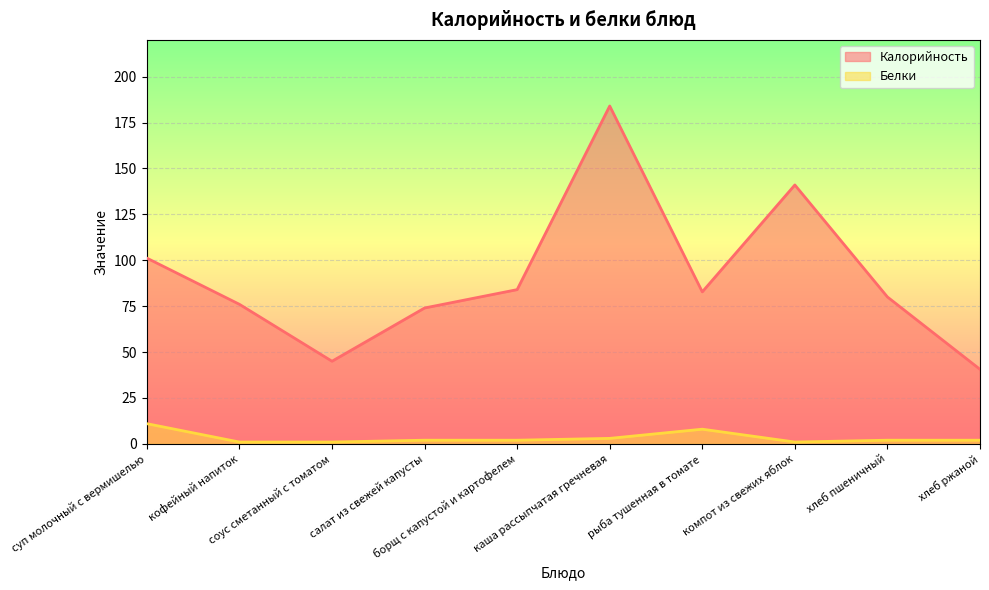

How many data points does each series have?

10